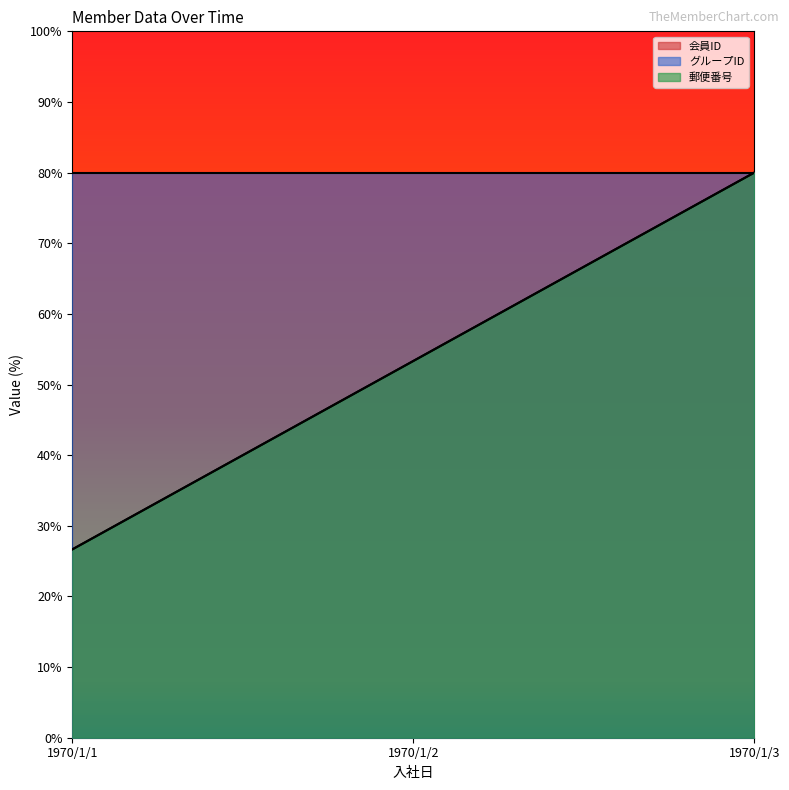

Which label corresponds to the largest value in the chart?

1970/1/3